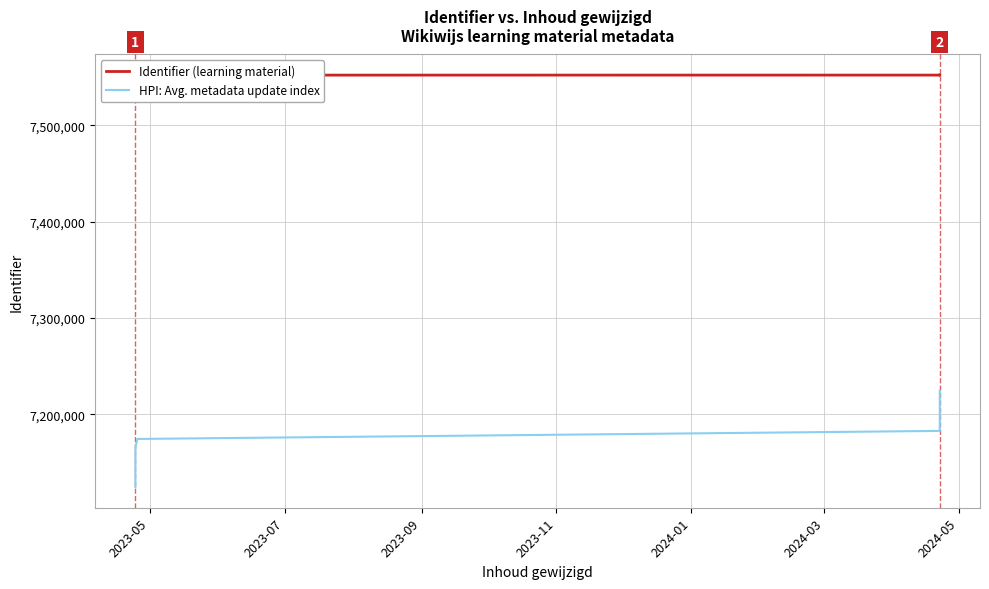

Is the value of HPI: Avg. metadata update index at 7 greater than the value of Identifier (learning material) at 2024-01?

No